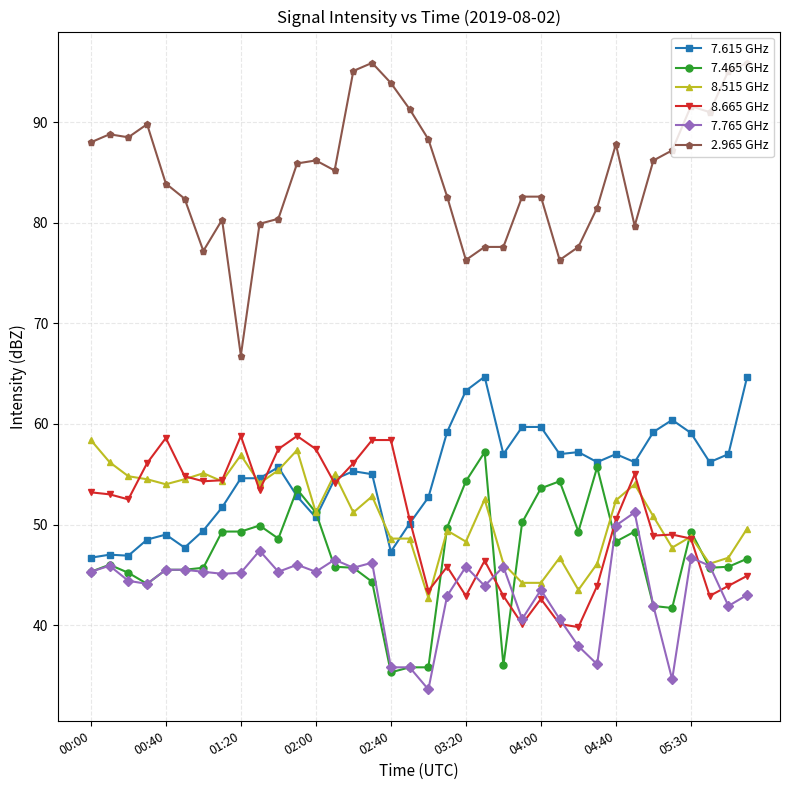

What is the value of the 7.465 GHz point at the 1st from the left?

45.3